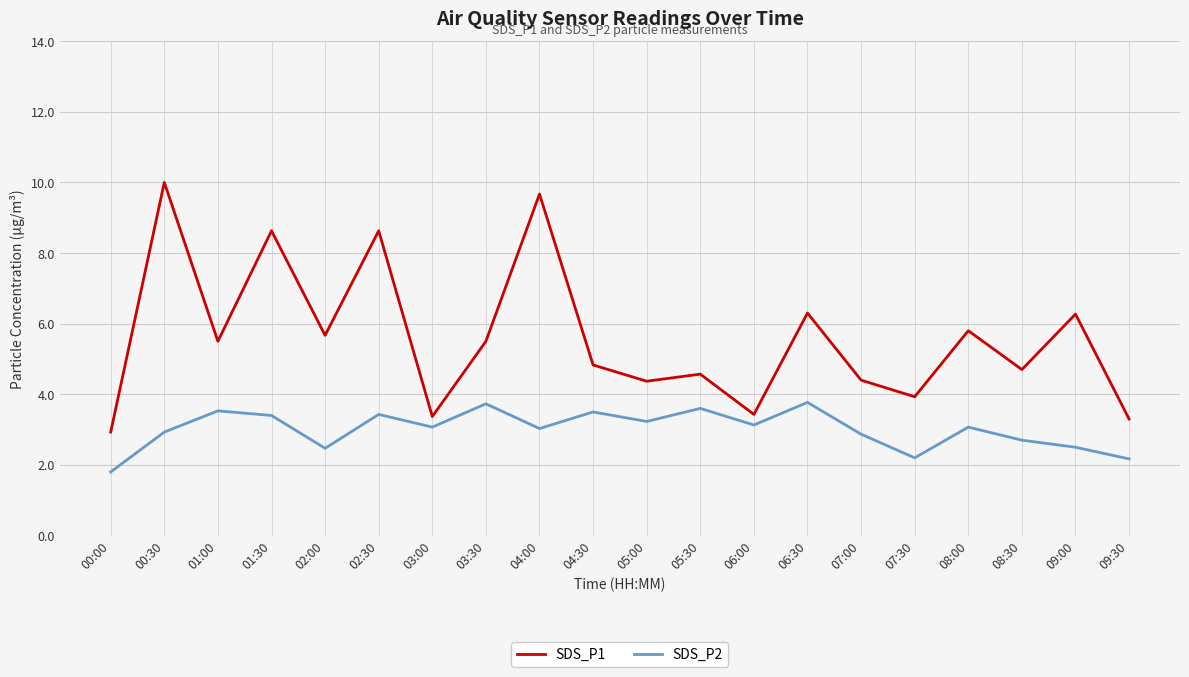

What is the average value of the SDS_P2 series?

3.0